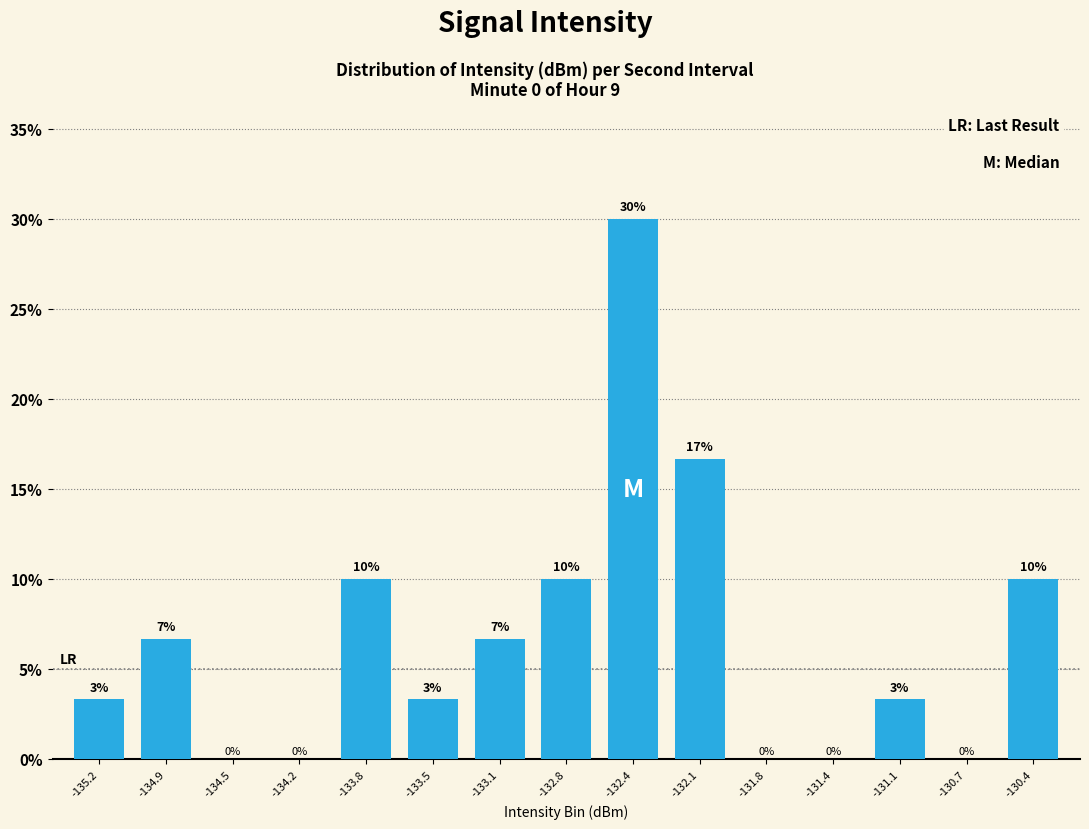

How many positive values are there?

10